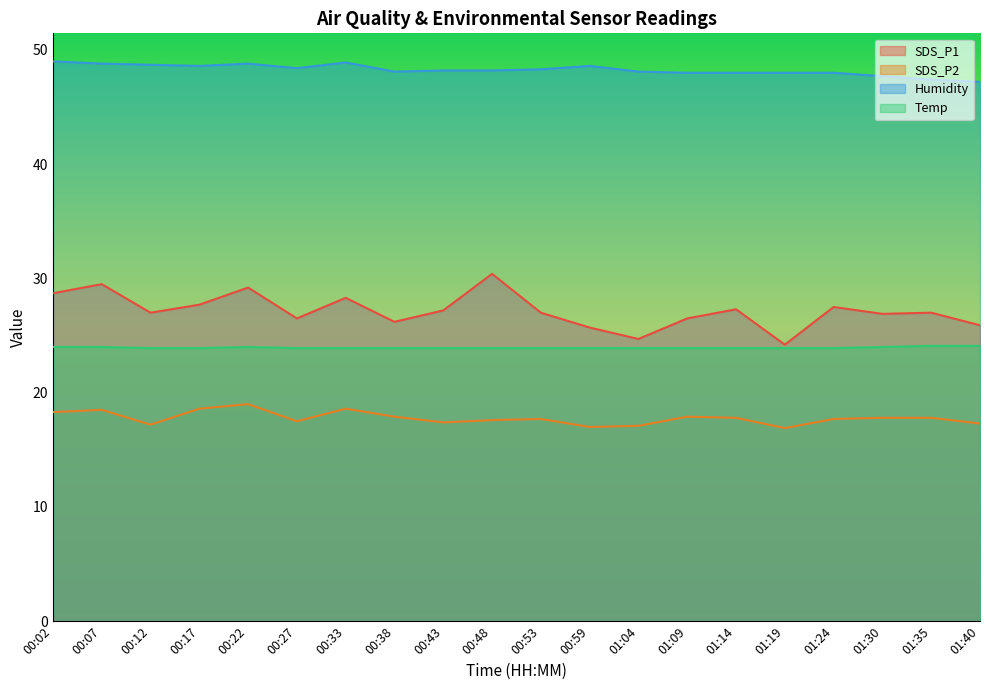

Which has a higher value, 01:40 or 00:33?

00:33